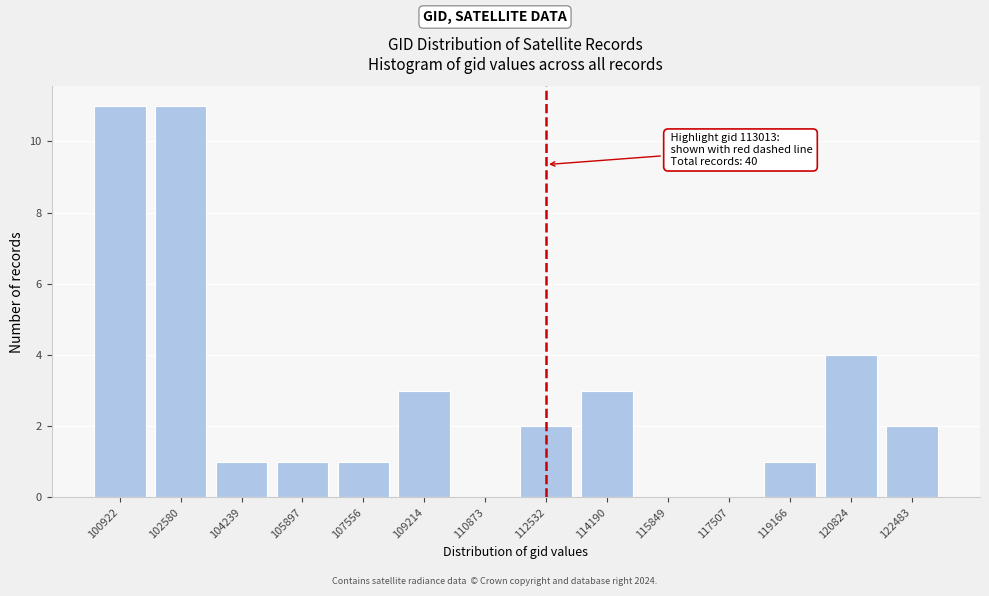

Reading left to right, list all the values displayed in this chart.

100922=11	102580=11	104239=1	105897=1	107556=1	109214=3	110873=0	112532=2	114190=3	115849=0	117507=0	119166=1	120824=4	122483=2